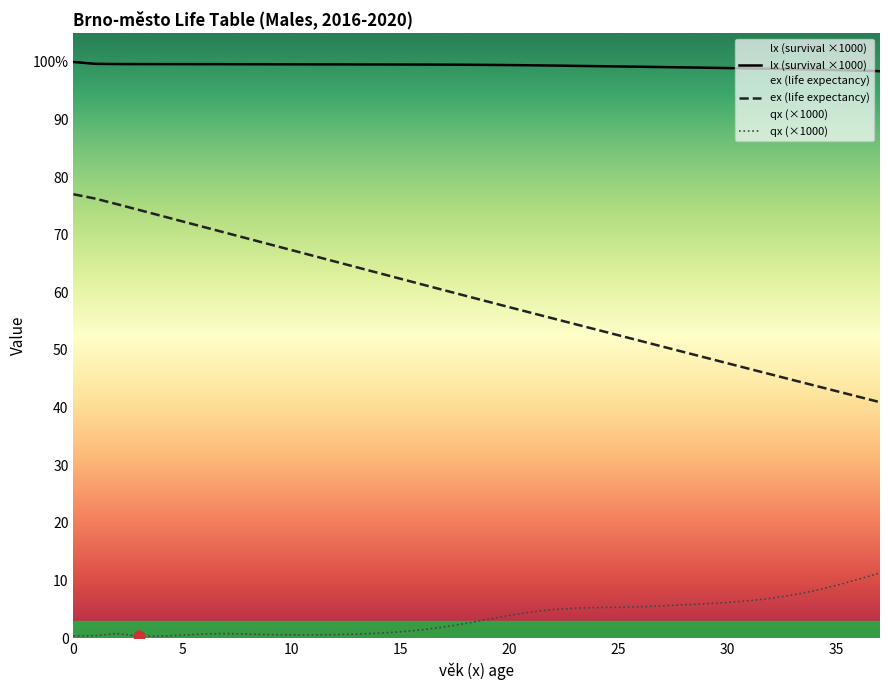

What are all the series names shown in the legend?

lx, ex, qx_scaled